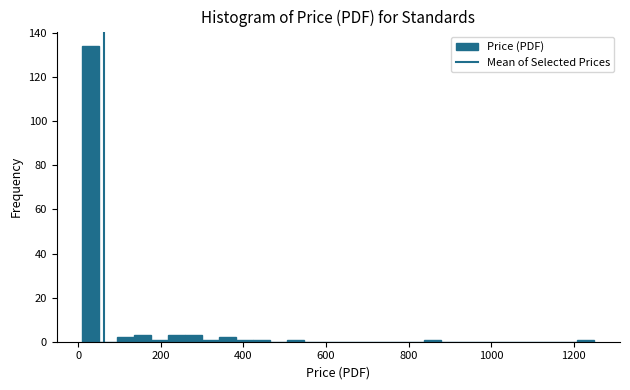

Read against the x-axis, roughly where is the centre of the tallest bar?

40